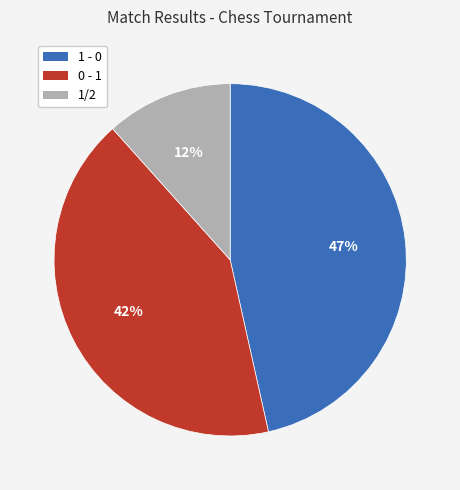

What is the largest slice in the pie chart?

1 - 0